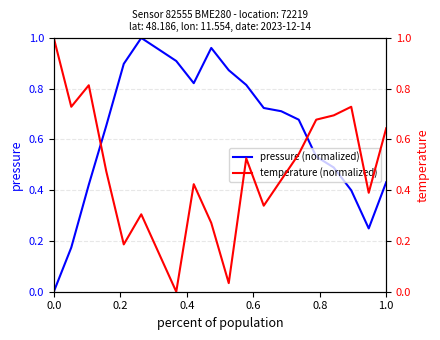

List the series in order of their overall mean, highest first.

pressure (normalized), temperature (normalized)